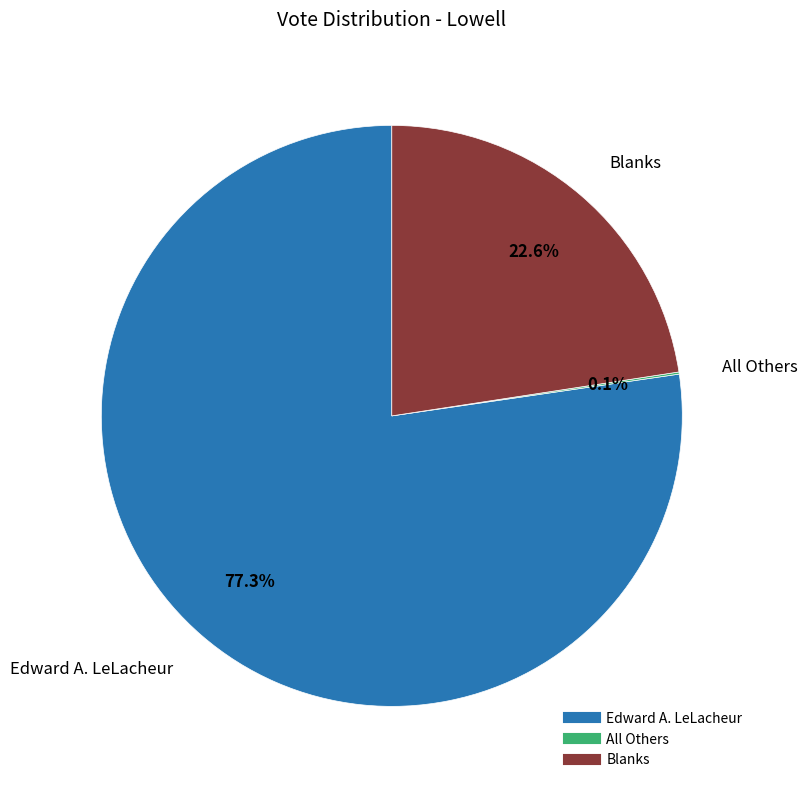

How much of the chart is everything except Blanks?

77.4%